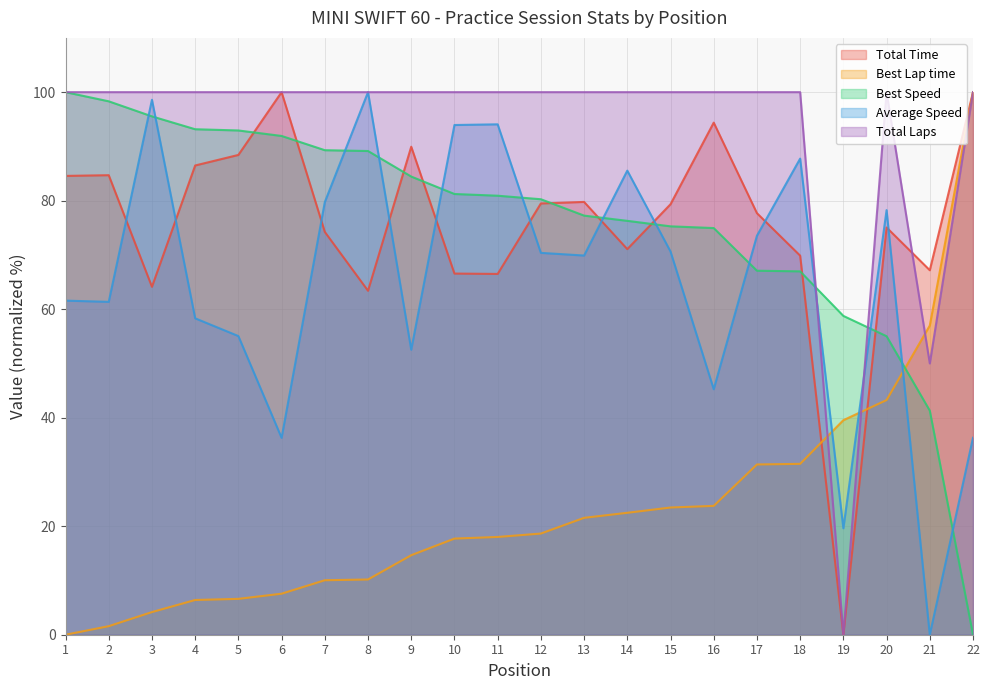

Between which two adjacent categories do Total Laps and Best Lap time first intersect?

18 and 19